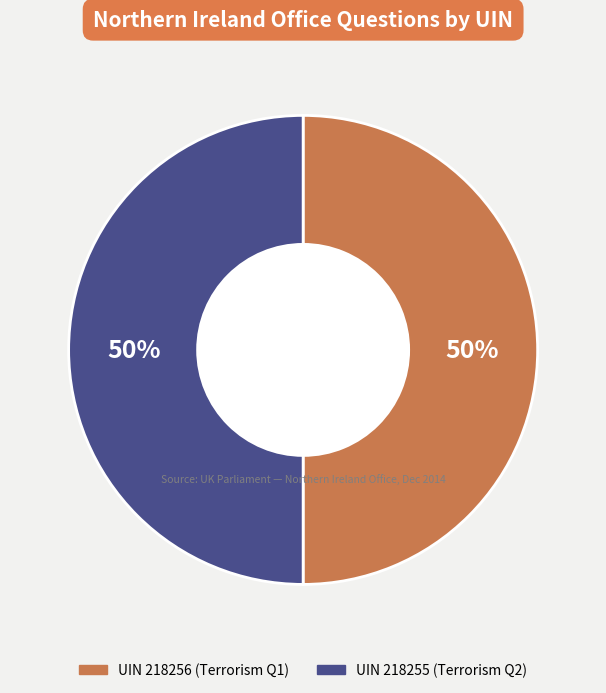

To the nearest percent, what is the average slice percentage?

50%